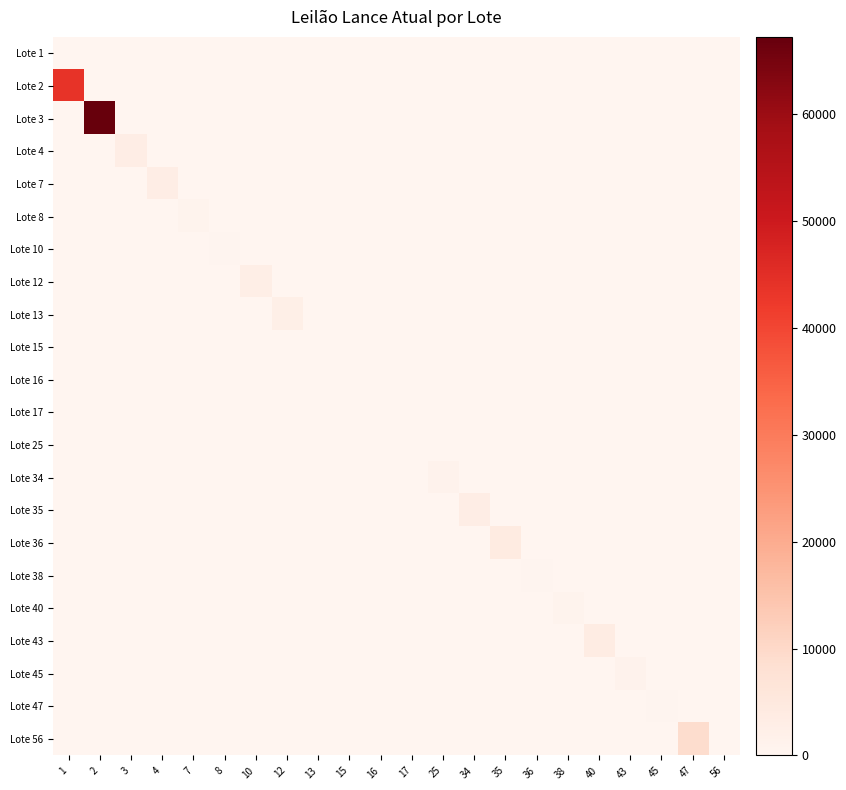

Reading left to right, extract all data points from this chart.

Lote 1: 1=0.0	2=0.0	3=0.0	4=0.0	7=0.0	8=0.0	10=0.0	12=0.0	13=0.0	15=0.0	16=0.0	17=0.0	25=0.0	34=0.0	35=0.0	36=0.0	38=0.0	40=0.0	43=0.0	45=0.0	47=0.0	56=0.0
Lote 2: 1=43819.2	2=0.0	3=0.0	4=0.0	7=0.0	8=0.0	10=0.0	12=0.0	13=0.0	15=0.0	16=0.0	17=0.0	25=0.0	34=0.0	35=0.0	36=0.0	38=0.0	40=0.0	43=0.0	45=0.0	47=0.0	56=0.0
Lote 3: 1=0.0	2=67200.0	3=0.0	4=0.0	7=0.0	8=0.0	10=0.0	12=0.0	13=0.0	15=0.0	16=0.0	17=0.0	25=0.0	34=0.0	35=0.0	36=0.0	38=0.0	40=0.0	43=0.0	45=0.0	47=0.0	56=0.0
Lote 4: 1=0.0	2=0.0	3=3000.0	4=0.0	7=0.0	8=0.0	10=0.0	12=0.0	13=0.0	15=0.0	16=0.0	17=0.0	25=0.0	34=0.0	35=0.0	36=0.0	38=0.0	40=0.0	43=0.0	45=0.0	47=0.0	56=0.0
Lote 7: 1=0.0	2=0.0	3=0.0	4=3000.0	7=0.0	8=0.0	10=0.0	12=0.0	13=0.0	15=0.0	16=0.0	17=0.0	25=0.0	34=0.0	35=0.0	36=0.0	38=0.0	40=0.0	43=0.0	45=0.0	47=0.0	56=0.0
Lote 8: 1=0.0	2=0.0	3=0.0	4=0.0	7=900.0	8=0.0	10=0.0	12=0.0	13=0.0	15=0.0	16=0.0	17=0.0	25=0.0	34=0.0	35=0.0	36=0.0	38=0.0	40=0.0	43=0.0	45=0.0	47=0.0	56=0.0
Lote 10: 1=0.0	2=0.0	3=0.0	4=0.0	7=0.0	8=300.0	10=0.0	12=0.0	13=0.0	15=0.0	16=0.0	17=0.0	25=0.0	34=0.0	35=0.0	36=0.0	38=0.0	40=0.0	43=0.0	45=0.0	47=0.0	56=0.0
Lote 12: 1=0.0	2=0.0	3=0.0	4=0.0	7=0.0	8=0.0	10=2700.0	12=0.0	13=0.0	15=0.0	16=0.0	17=0.0	25=0.0	34=0.0	35=0.0	36=0.0	38=0.0	40=0.0	43=0.0	45=0.0	47=0.0	56=0.0
Lote 13: 1=0.0	2=0.0	3=0.0	4=0.0	7=0.0	8=0.0	10=0.0	12=2500.0	13=0.0	15=0.0	16=0.0	17=0.0	25=0.0	34=0.0	35=0.0	36=0.0	38=0.0	40=0.0	43=0.0	45=0.0	47=0.0	56=0.0
Lote 15: 1=0.0	2=0.0	3=0.0	4=0.0	7=0.0	8=0.0	10=0.0	12=0.0	13=100.0	15=0.0	16=0.0	17=0.0	25=0.0	34=0.0	35=0.0	36=0.0	38=0.0	40=0.0	43=0.0	45=0.0	47=0.0	56=0.0
Lote 16: 1=0.0	2=0.0	3=0.0	4=0.0	7=0.0	8=0.0	10=0.0	12=0.0	13=0.0	15=200.0	16=0.0	17=0.0	25=0.0	34=0.0	35=0.0	36=0.0	38=0.0	40=0.0	43=0.0	45=0.0	47=0.0	56=0.0
Lote 17: 1=0.0	2=0.0	3=0.0	4=0.0	7=0.0	8=0.0	10=0.0	12=0.0	13=0.0	15=0.0	16=100.0	17=0.0	25=0.0	34=0.0	35=0.0	36=0.0	38=0.0	40=0.0	43=0.0	45=0.0	47=0.0	56=0.0
Lote 25: 1=0.0	2=0.0	3=0.0	4=0.0	7=0.0	8=0.0	10=0.0	12=0.0	13=0.0	15=0.0	16=0.0	17=150.0	25=0.0	34=0.0	35=0.0	36=0.0	38=0.0	40=0.0	43=0.0	45=0.0	47=0.0	56=0.0
Lote 34: 1=0.0	2=0.0	3=0.0	4=0.0	7=0.0	8=0.0	10=0.0	12=0.0	13=0.0	15=0.0	16=0.0	17=0.0	25=1200.0	34=0.0	35=0.0	36=0.0	38=0.0	40=0.0	43=0.0	45=0.0	47=0.0	56=0.0
Lote 35: 1=0.0	2=0.0	3=0.0	4=0.0	7=0.0	8=0.0	10=0.0	12=0.0	13=0.0	15=0.0	16=0.0	17=0.0	25=0.0	34=3000.0	35=0.0	36=0.0	38=0.0	40=0.0	43=0.0	45=0.0	47=0.0	56=0.0
Lote 36: 1=0.0	2=0.0	3=0.0	4=0.0	7=0.0	8=0.0	10=0.0	12=0.0	13=0.0	15=0.0	16=0.0	17=0.0	25=0.0	34=0.0	35=4000.0	36=0.0	38=0.0	40=0.0	43=0.0	45=0.0	47=0.0	56=0.0
Lote 38: 1=0.0	2=0.0	3=0.0	4=0.0	7=0.0	8=0.0	10=0.0	12=0.0	13=0.0	15=0.0	16=0.0	17=0.0	25=0.0	34=0.0	35=0.0	36=300.0	38=0.0	40=0.0	43=0.0	45=0.0	47=0.0	56=0.0
Lote 40: 1=0.0	2=0.0	3=0.0	4=0.0	7=0.0	8=0.0	10=0.0	12=0.0	13=0.0	15=0.0	16=0.0	17=0.0	25=0.0	34=0.0	35=0.0	36=0.0	38=1000.0	40=0.0	43=0.0	45=0.0	47=0.0	56=0.0
Lote 43: 1=0.0	2=0.0	3=0.0	4=0.0	7=0.0	8=0.0	10=0.0	12=0.0	13=0.0	15=0.0	16=0.0	17=0.0	25=0.0	34=0.0	35=0.0	36=0.0	38=0.0	40=3500.0	43=0.0	45=0.0	47=0.0	56=0.0
Lote 45: 1=0.0	2=0.0	3=0.0	4=0.0	7=0.0	8=0.0	10=0.0	12=0.0	13=0.0	15=0.0	16=0.0	17=0.0	25=0.0	34=0.0	35=0.0	36=0.0	38=0.0	40=0.0	43=1200.0	45=0.0	47=0.0	56=0.0
Lote 47: 1=0.0	2=0.0	3=0.0	4=0.0	7=0.0	8=0.0	10=0.0	12=0.0	13=0.0	15=0.0	16=0.0	17=0.0	25=0.0	34=0.0	35=0.0	36=0.0	38=0.0	40=0.0	43=0.0	45=400.0	47=0.0	56=0.0
Lote 56: 1=0.0	2=0.0	3=0.0	4=0.0	7=0.0	8=0.0	10=0.0	12=0.0	13=0.0	15=0.0	16=0.0	17=0.0	25=0.0	34=0.0	35=0.0	36=0.0	38=0.0	40=0.0	43=0.0	45=0.0	47=9000.0	56=0.0